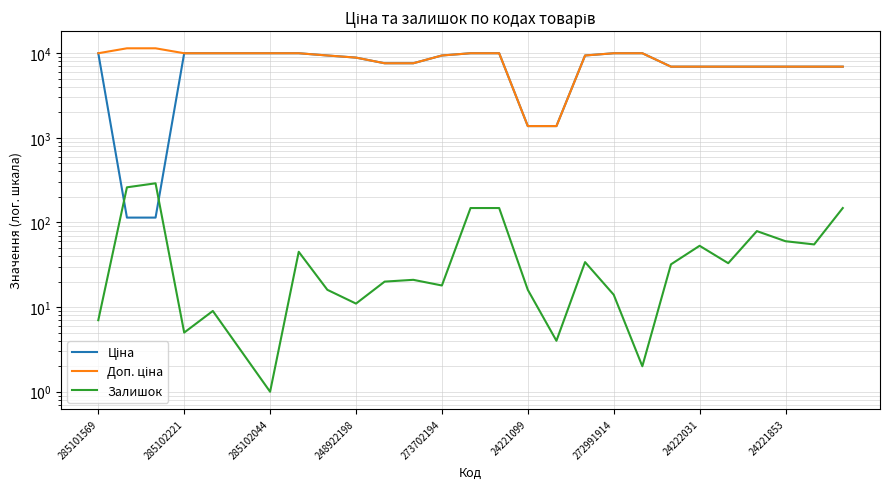

Which series has the largest range (max minus min)?

Доп. ціна